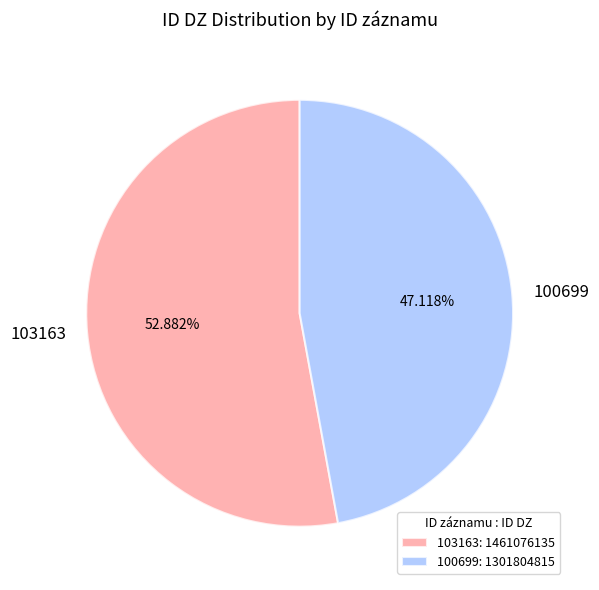

To the nearest percent, what is the difference between the 103163 and 100699 slice percentages?

6%